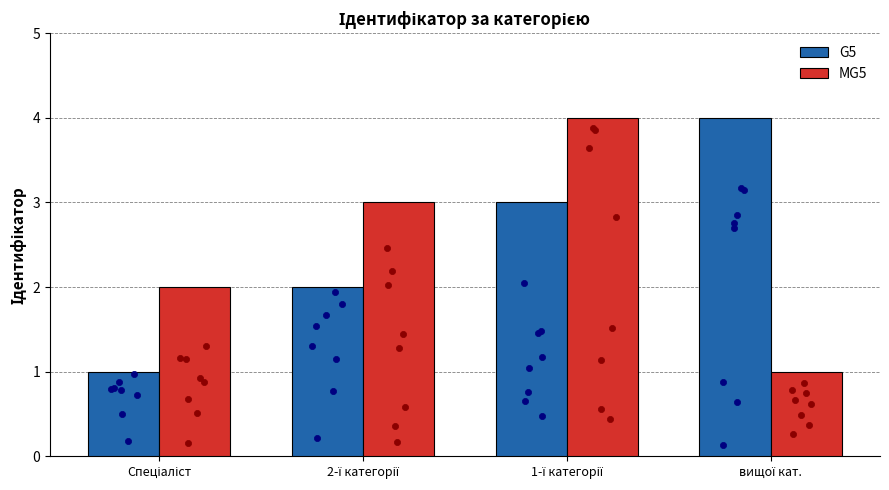

Which series contains the highest Y value?

G5